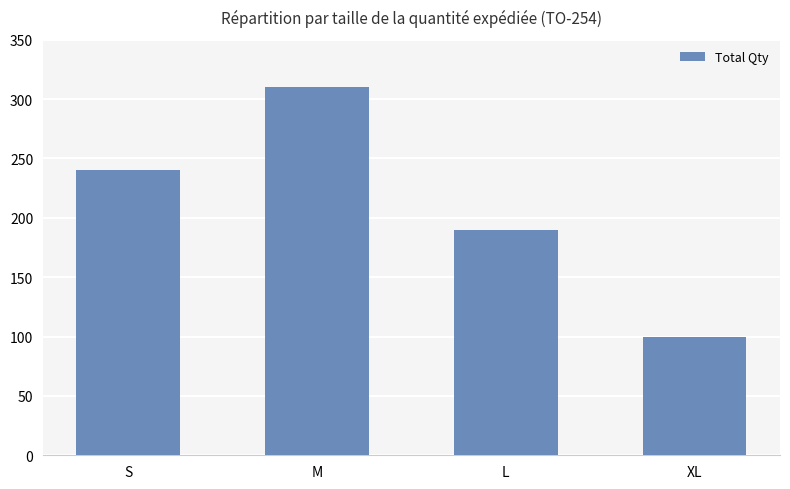

What is the sum of all values?

840